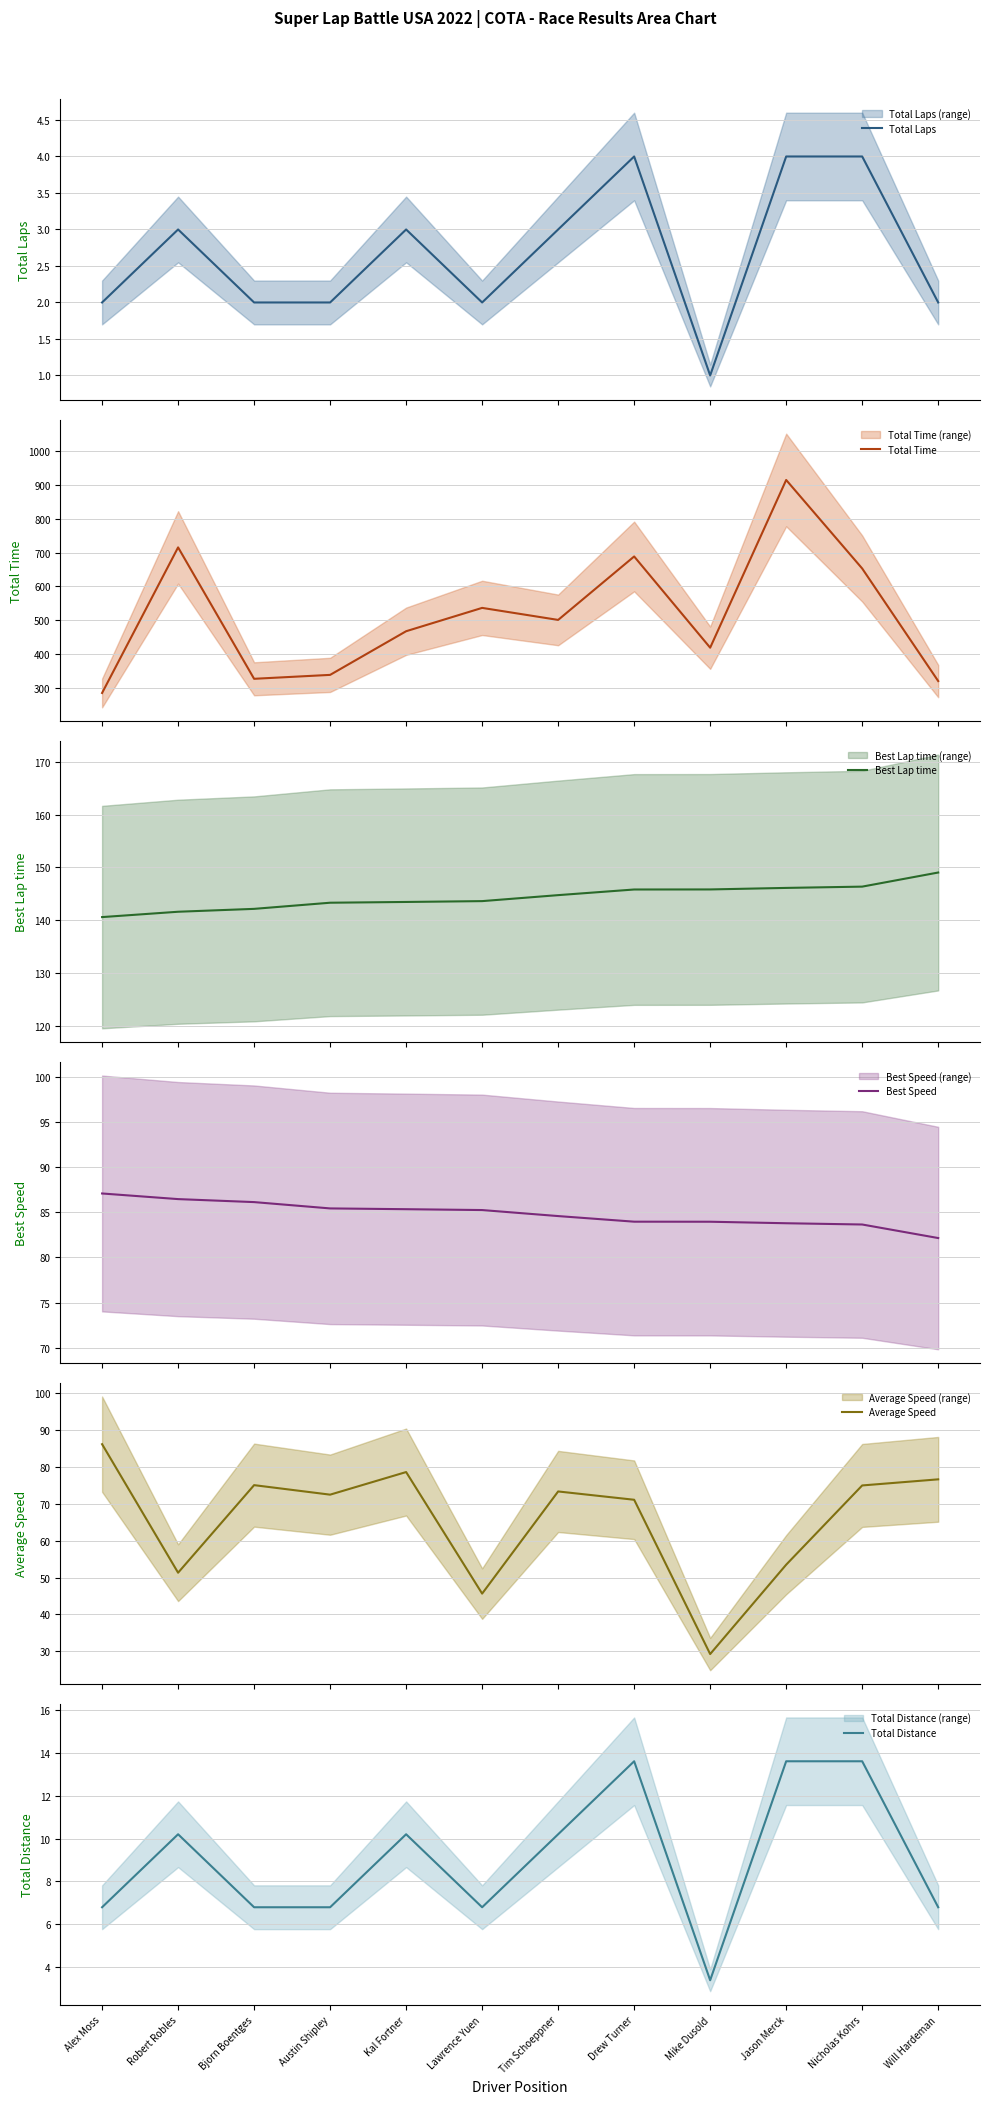

Where does the Total Time series first go above 500?

Robert Robles